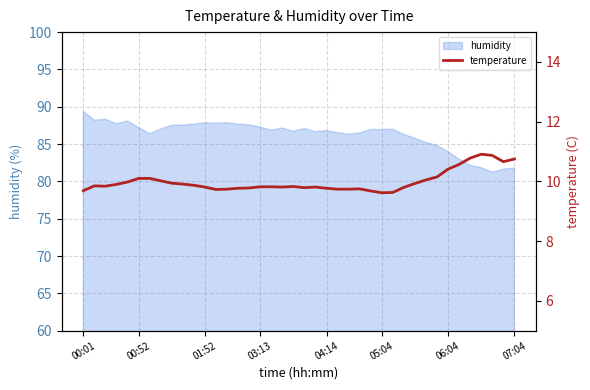

What is the minimum value for humidity?

81.2